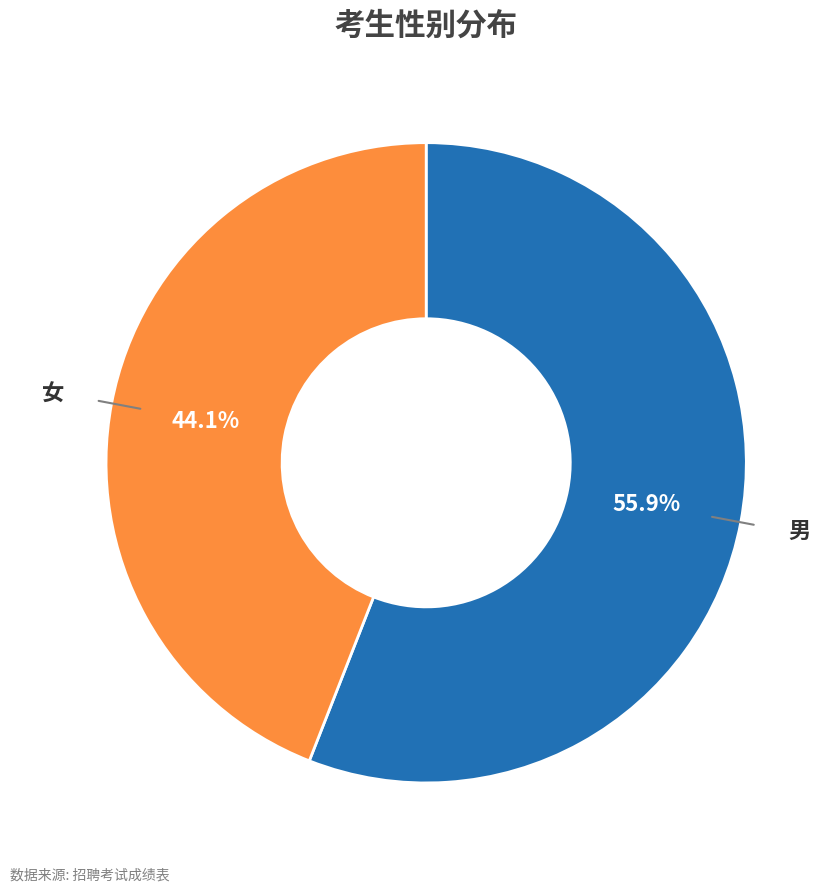

Is there a majority slice in this chart?

Yes